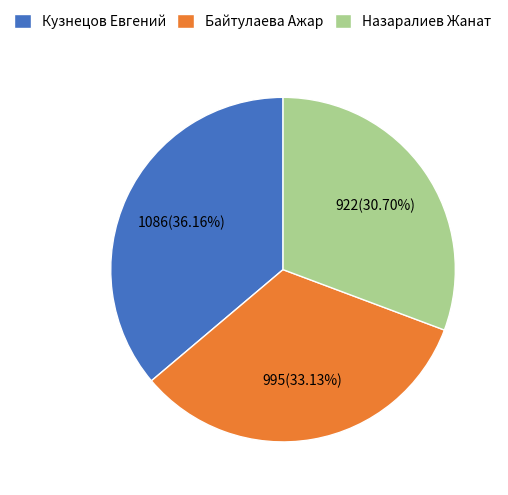

Does any single category account for the majority?

No